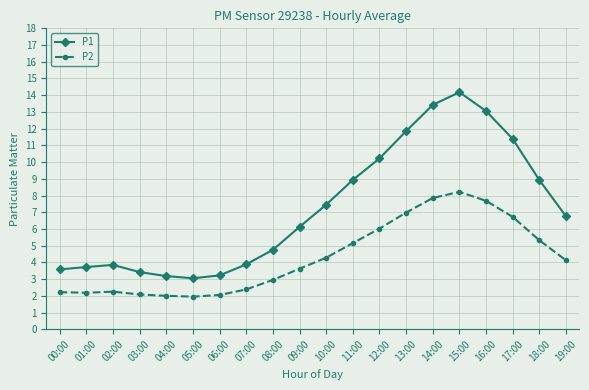

What is the value of the P2 point at the 1st from the left?

2.2